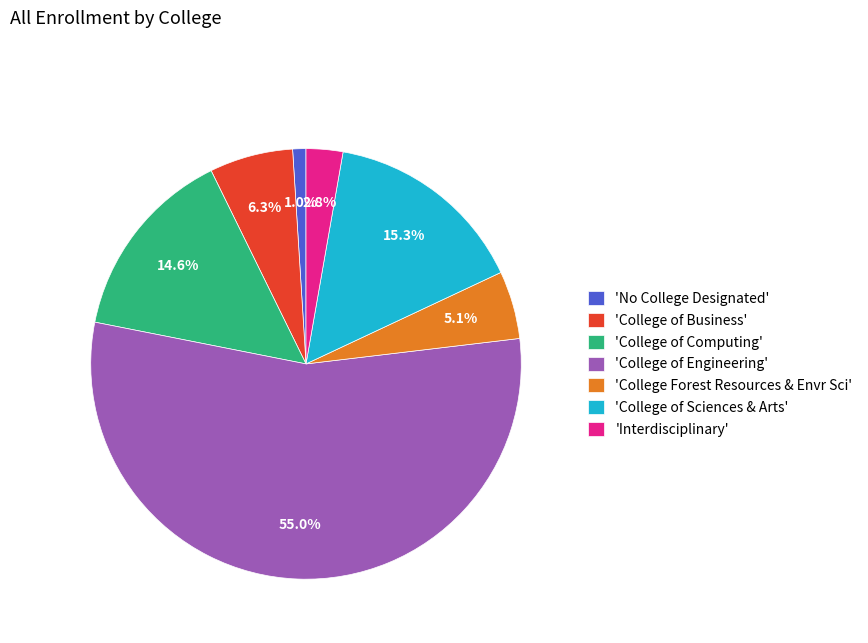

How many segments does this pie chart have?

7